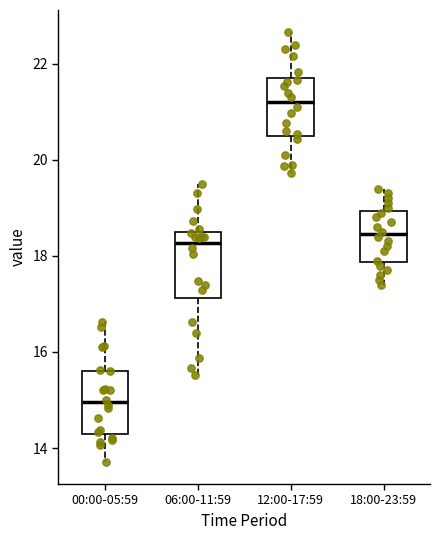

Reading left to right, transcribe this box plot: for each box, give where its median line is, the range the box spans, and where its two whiskers end, as read against the y-axis. The values are not printed on the chart, so give them approximately, as read against the axis.

00:00-05:59: median 15.0, box 14.2 to 15.6, whiskers 13.8 to 16.6
06:00-11:59: median 18.2, box 17.2 to 18.4, whiskers 15.6 to 19.6
12:00-17:59: median 21.2, box 20.6 to 21.8, whiskers 19.8 to 22.6
18:00-23:59: median 18.4, box 17.8 to 19.0, whiskers 17.4 to 19.4